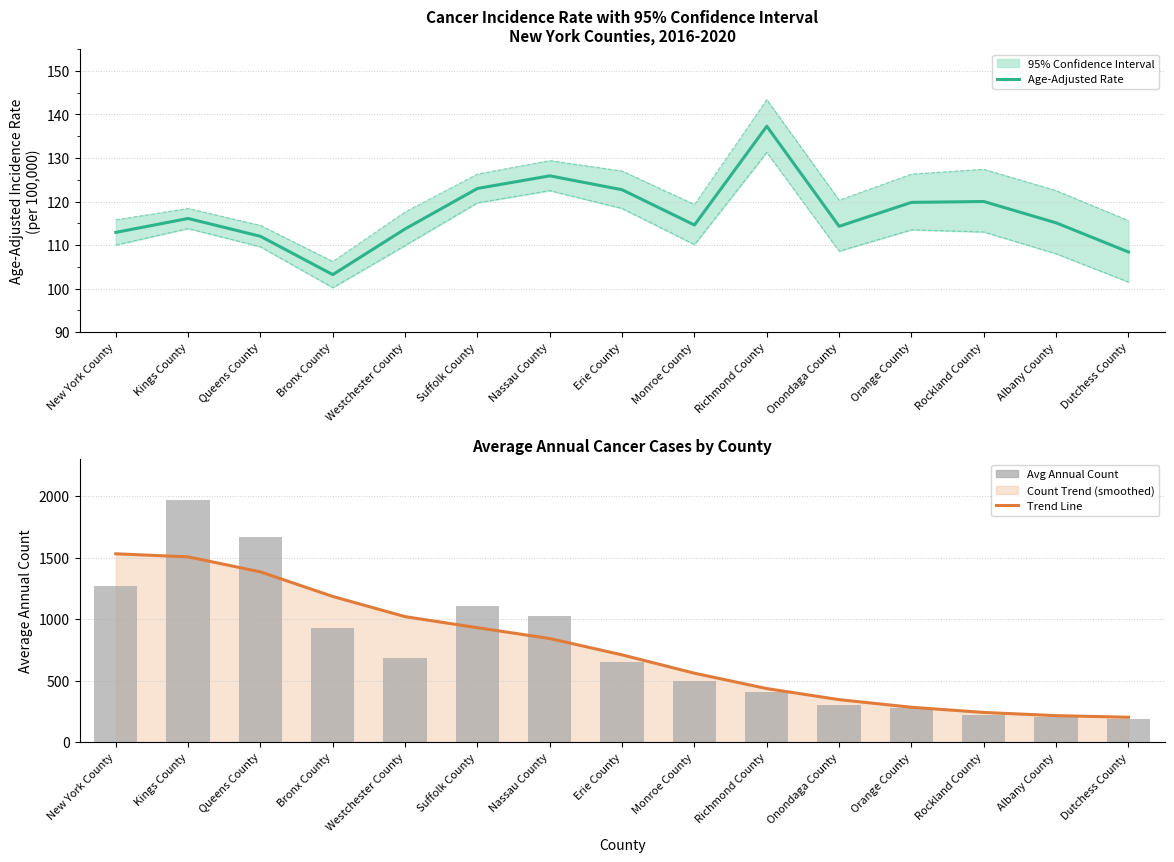

Does the chart contain any negative values?

No